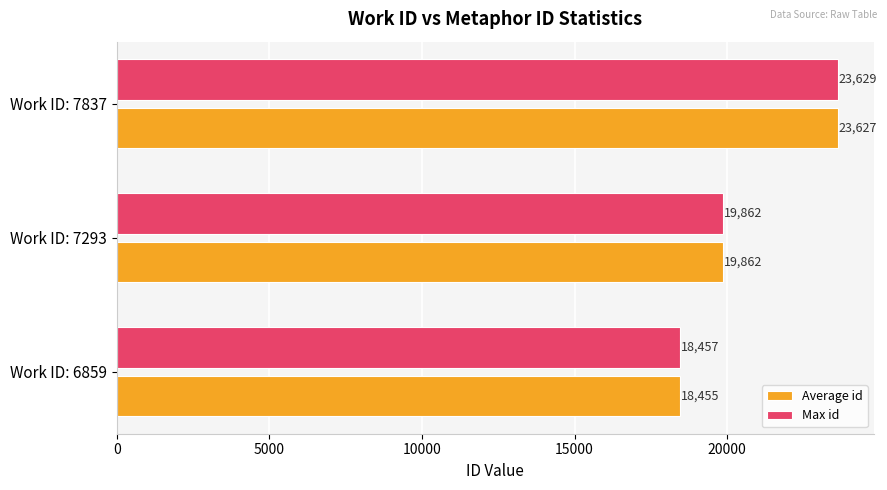

The Average id series shows 10045.6 at Work ID: 7837. True or false?

False